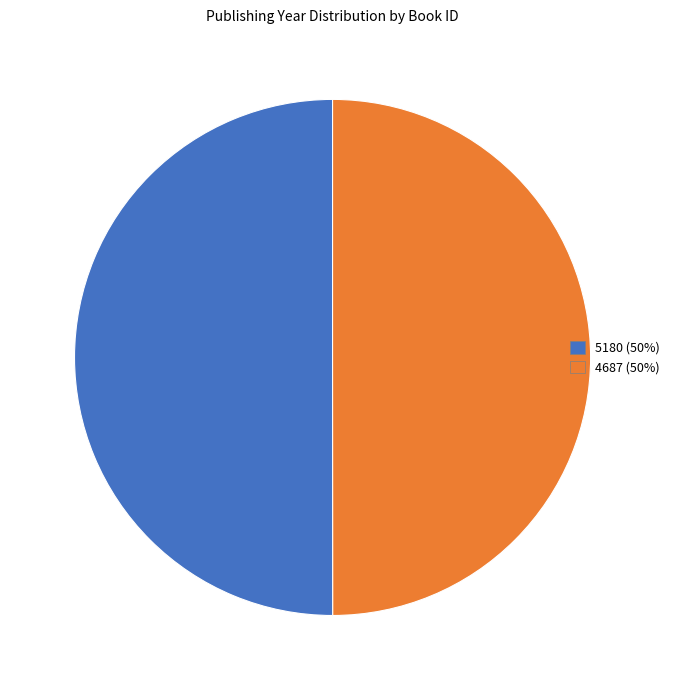

The 4687 (50%) slice represents 50% of the pie. True or false?

True